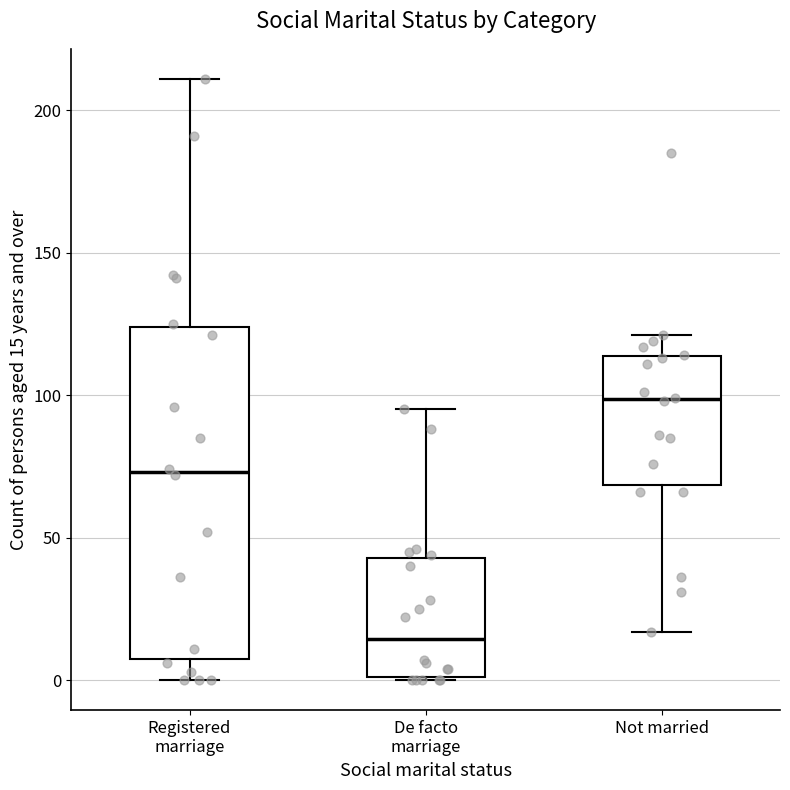

Which box has the highest median line?

Not married